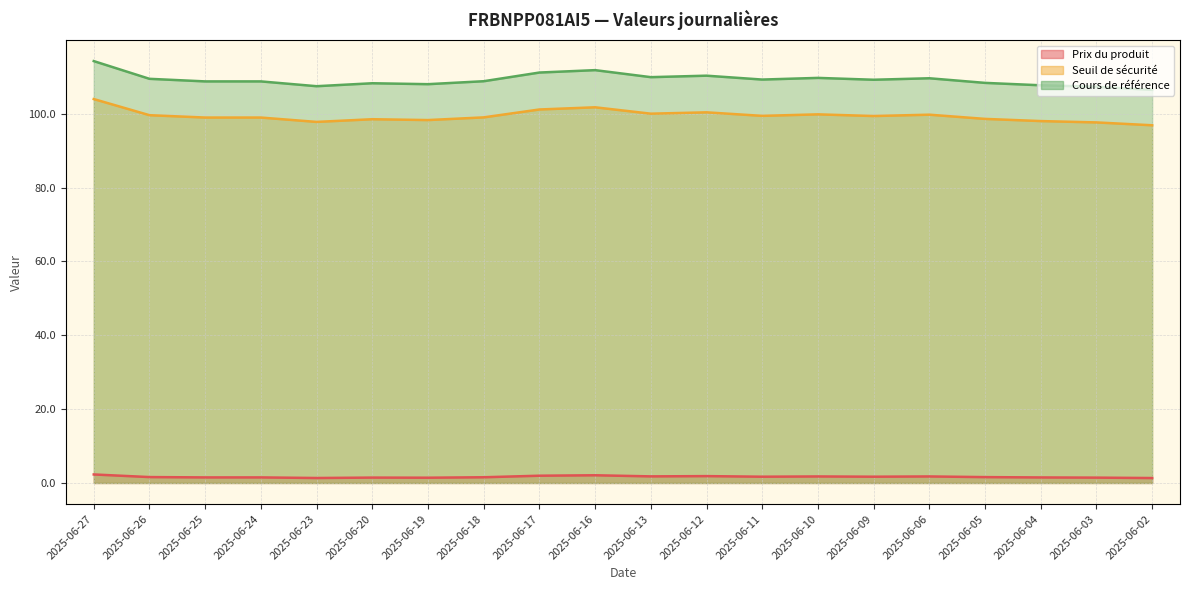

How many lines are shown in the chart?

3